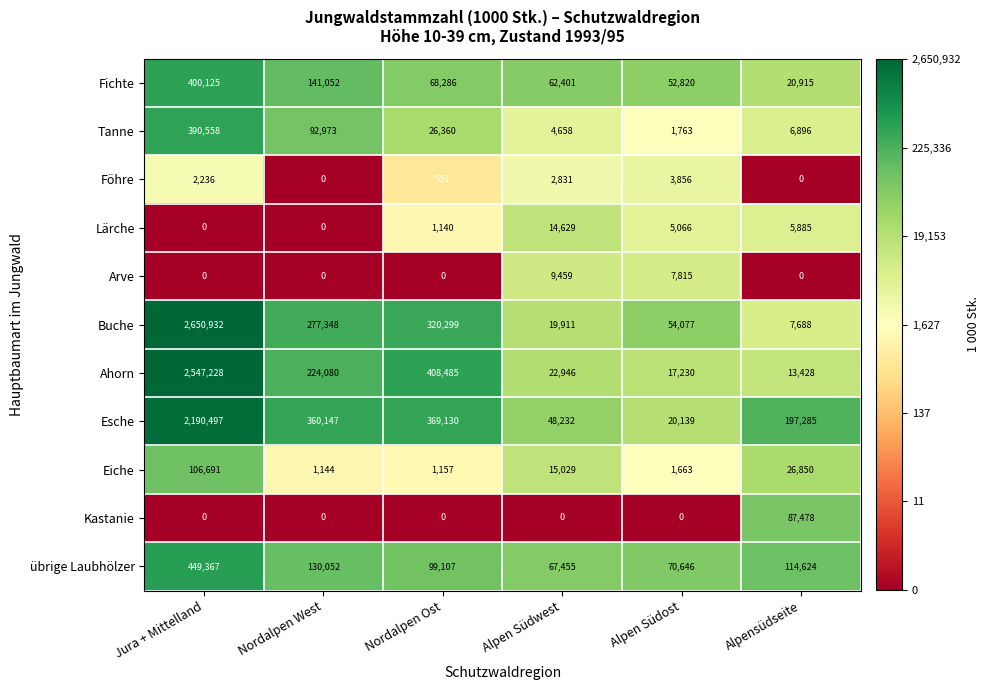

How many data points does each series have?

6